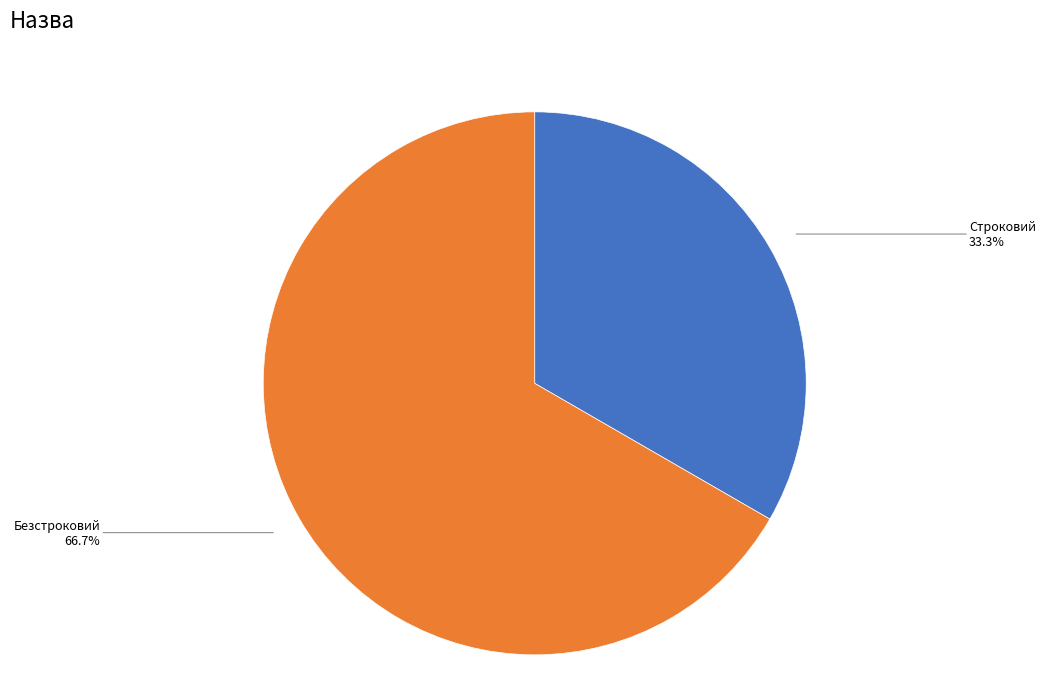

Between Строковий and Безстроковий, which is larger?

Безстроковий